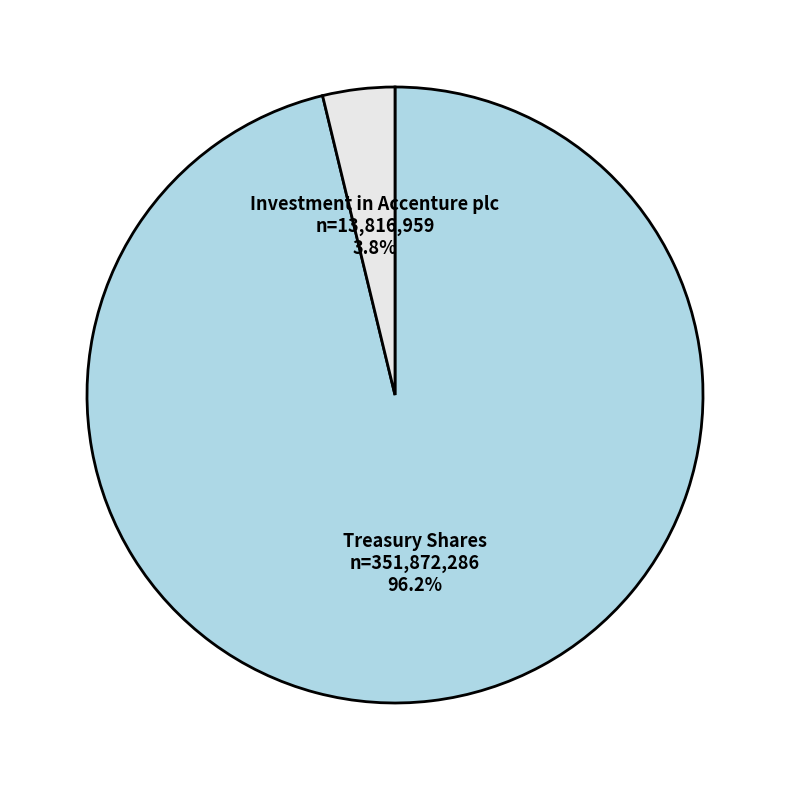

To the nearest percent, what is the difference between the Treasury Shares and Investment in Accenture plc slice percentages?

92%